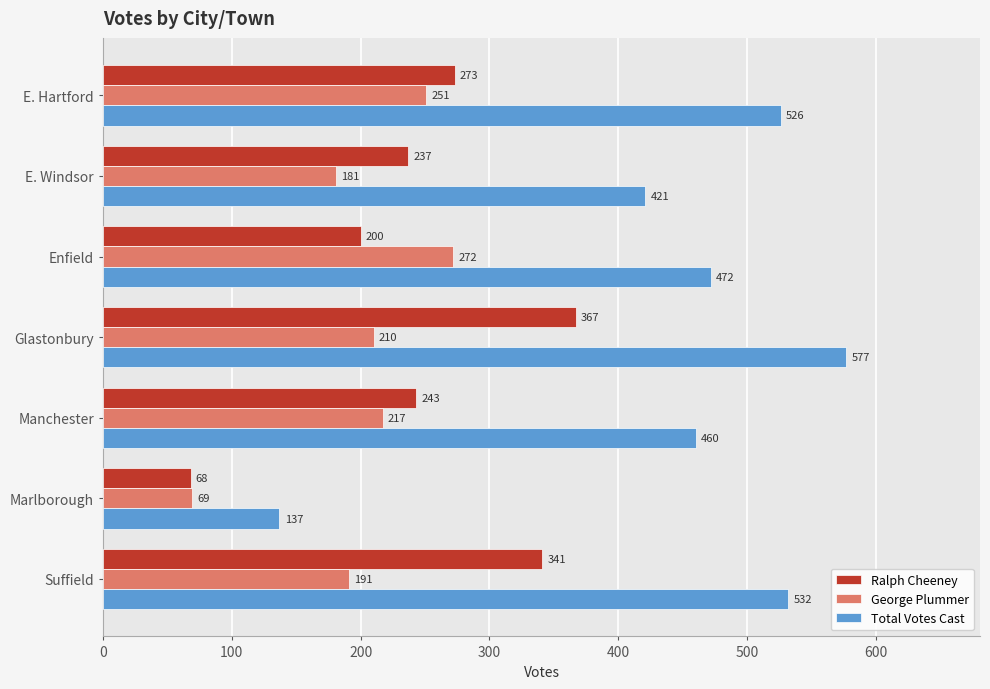

Count the number of data series in this chart.

3